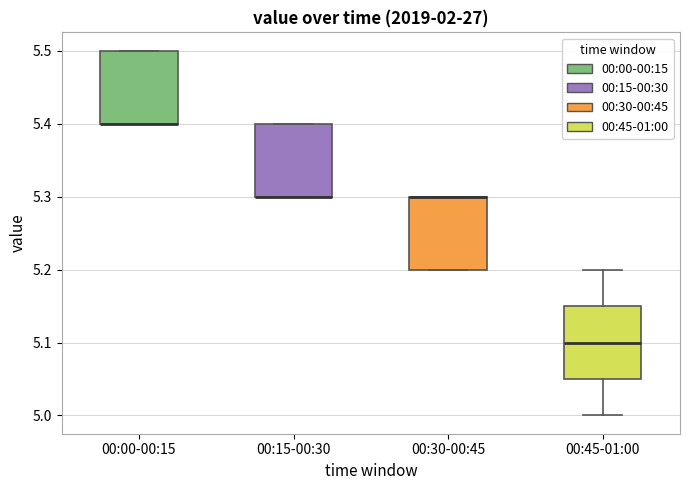

Where is the upper edge of the box for 00:15-00:30 on the y-axis? The values are not printed on the chart, so give them approximately, as read against the axis.

5.40